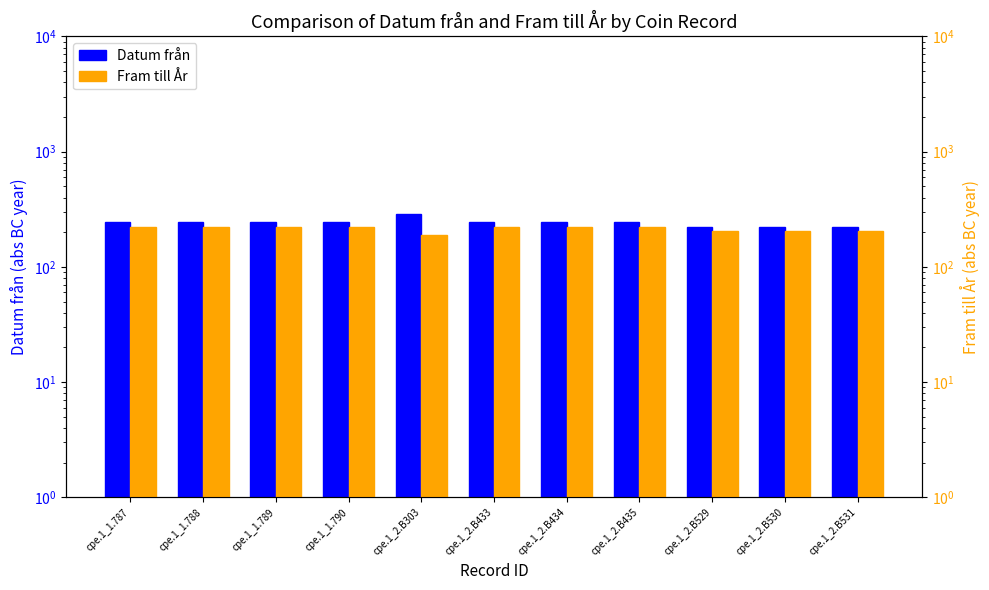

Which series changed the most between cpe.1_1.788 and cpe.1_2.B530?

Datum från